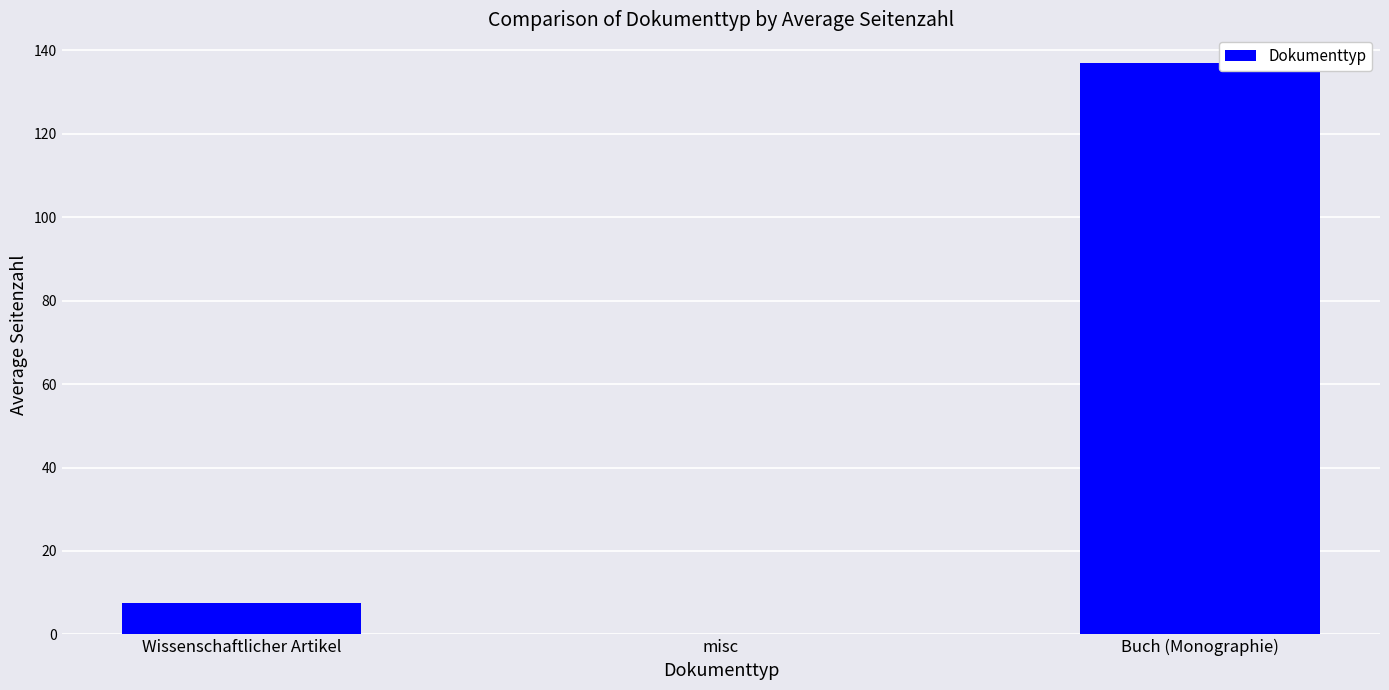

What is the maximum value shown in the chart?

137.0